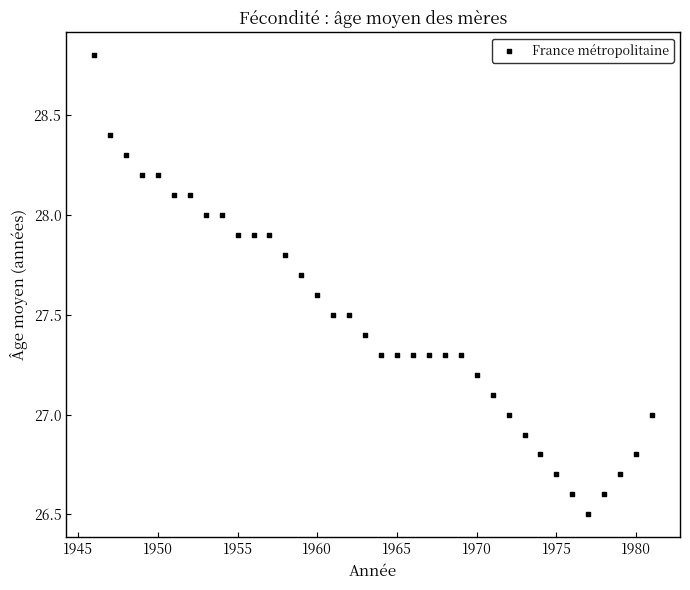

What is the range of X values (max minus min)?

35.0